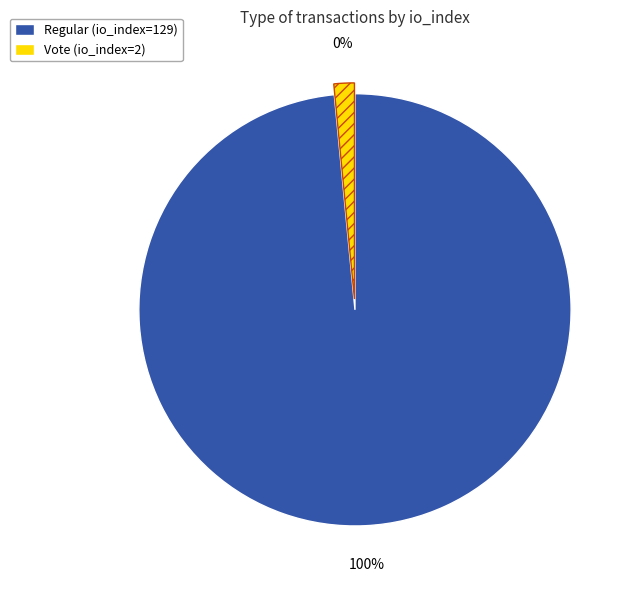

Is it true that Vote (io_index=2) is 12% of the pie?

False